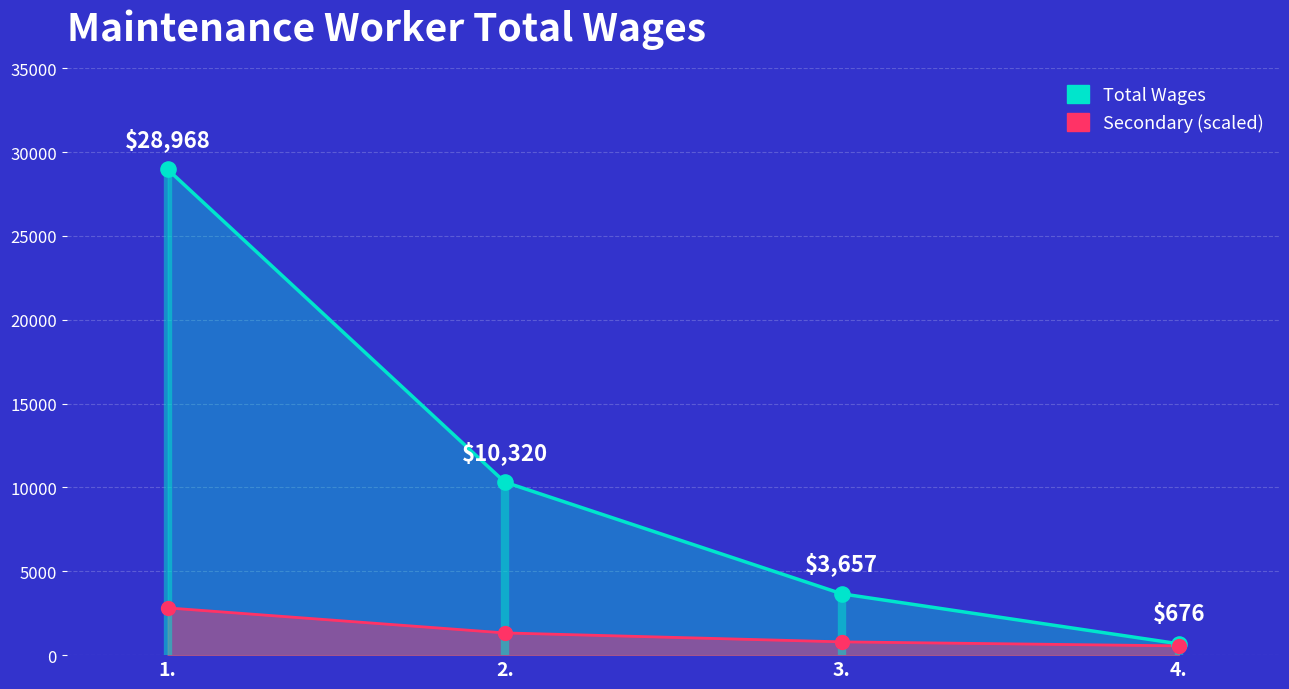

What is the ratio of the value at 1. to the value at 4.?

5.1